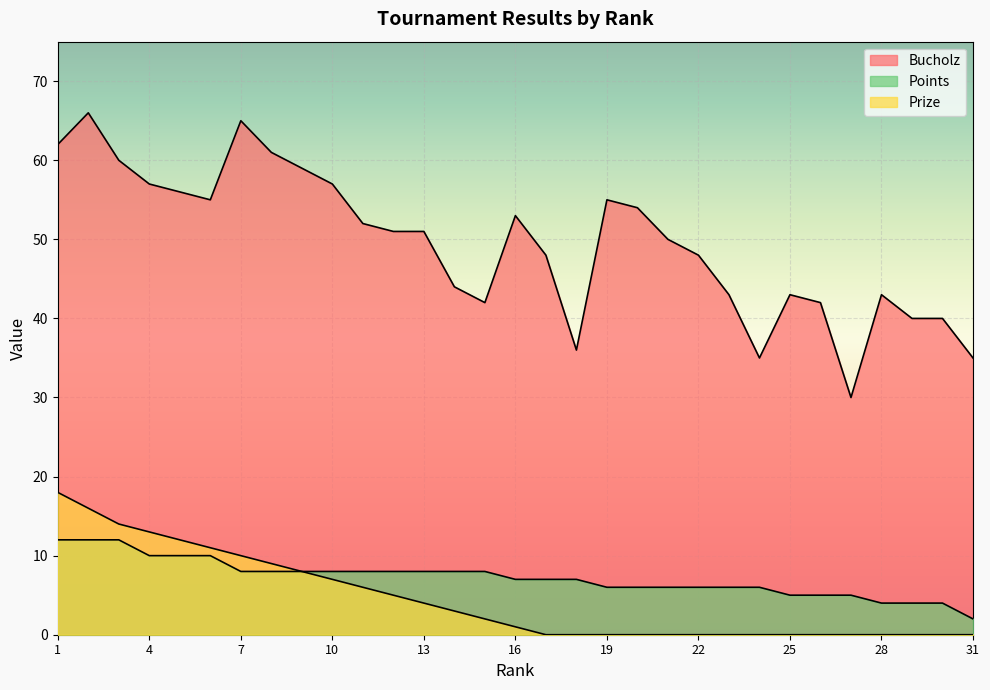

Which label corresponds to the largest value in the chart?

2